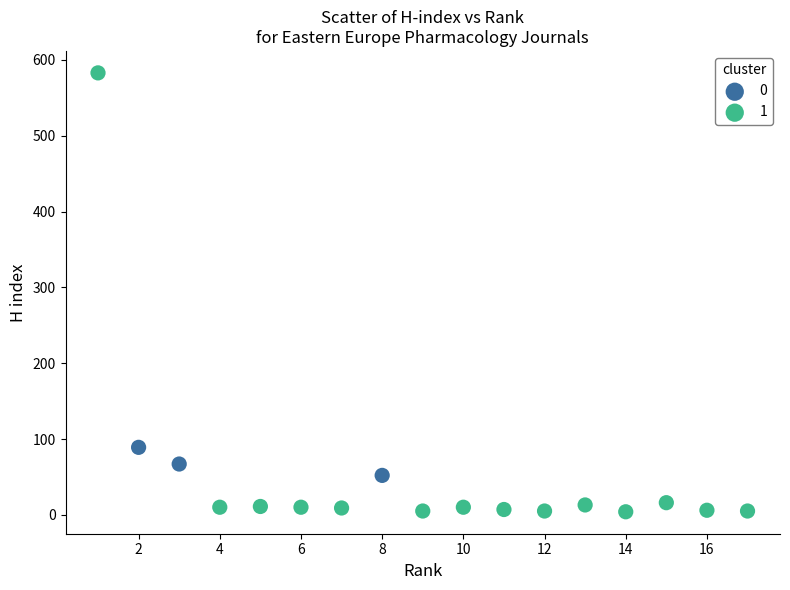

Which series reaches the maximum Y coordinate?

1